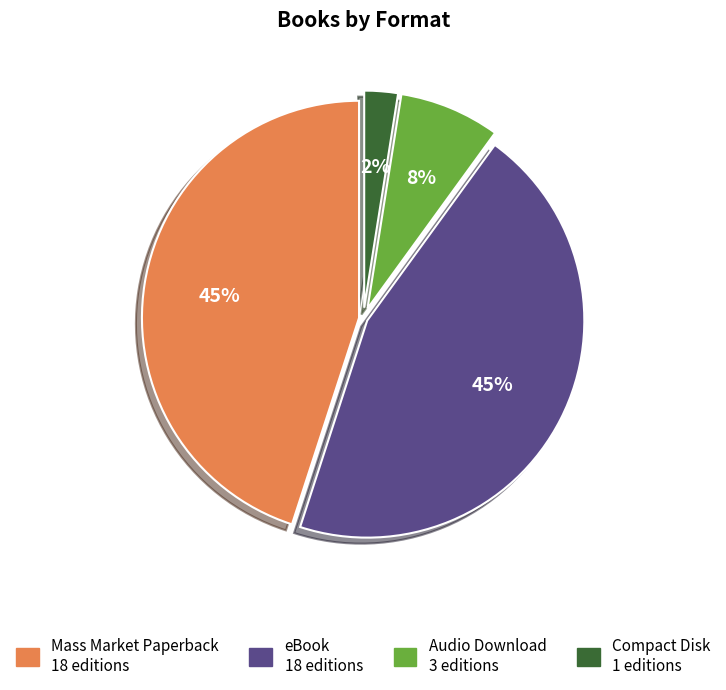

Do Compact Disk and Mass Market Paperback together represent more than half of the pie?

No